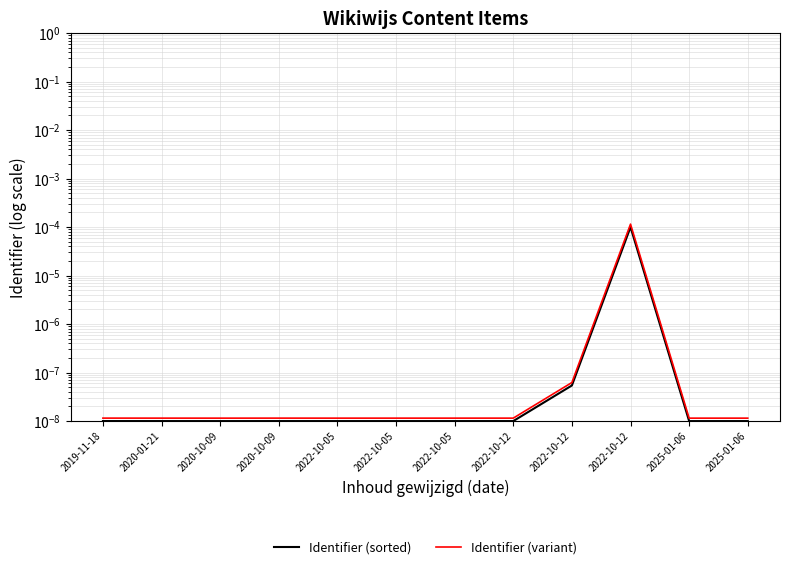

Does the chart display data point markers on the line(s)?

No